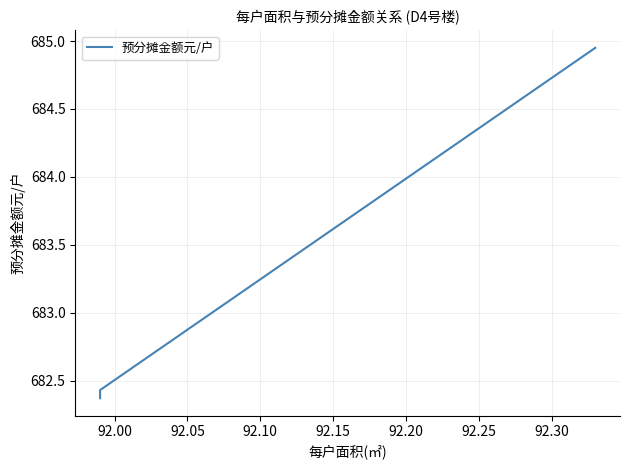

What is the maximum value shown in the chart?

685.0